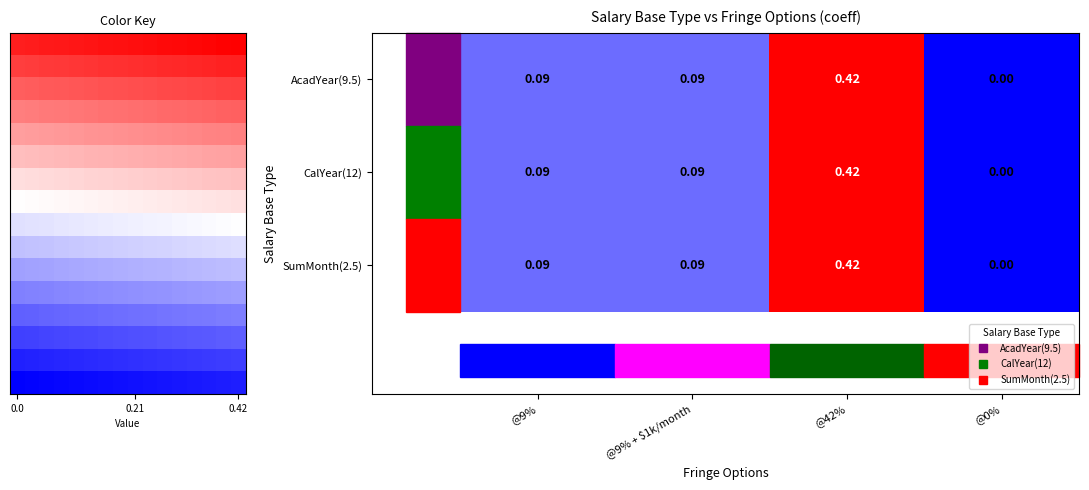

What is the difference between the maximum and minimum values in the CalYear(12) series?

0.4